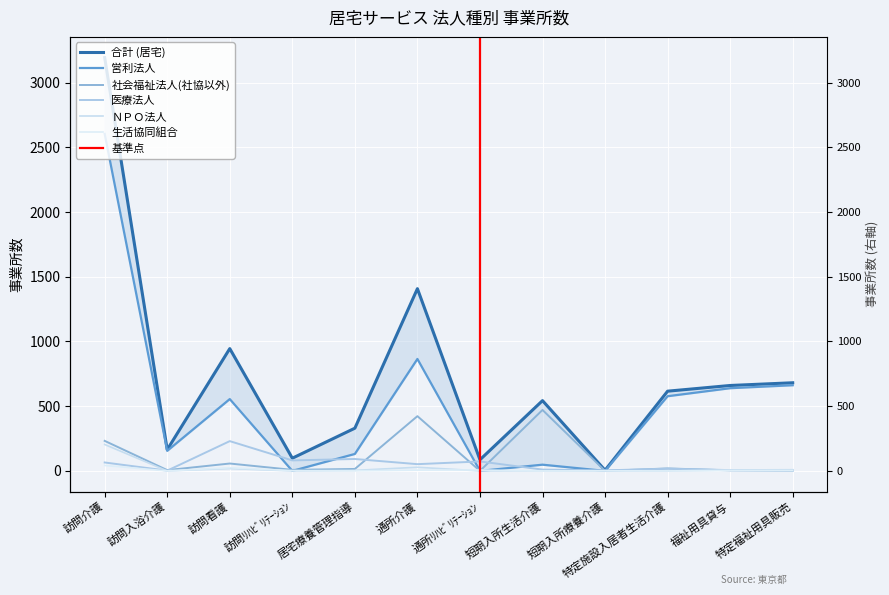

Count the number of categories in the chart.

12